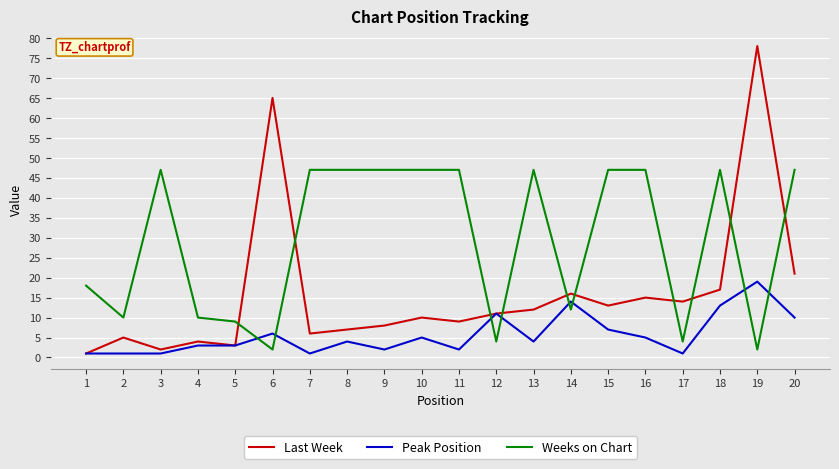

Rank the series by their average value, from lowest to highest.

Peak Position, Last Week, Weeks on Chart